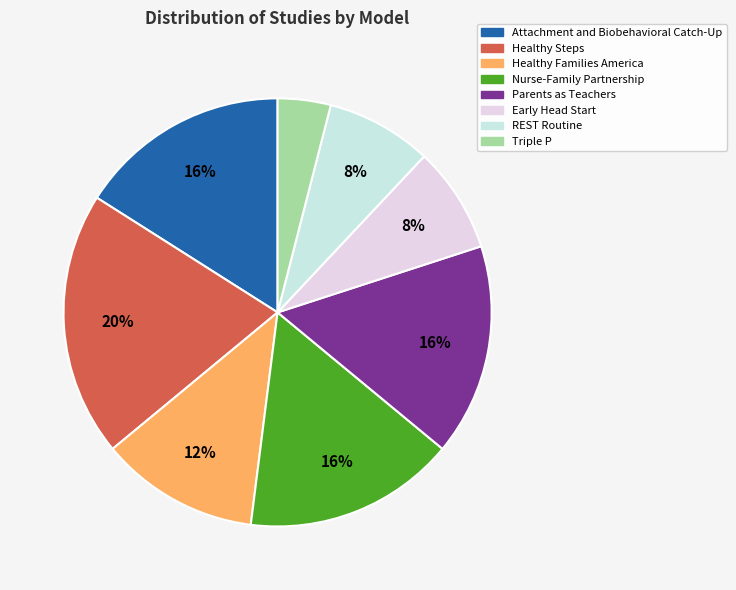

What percentage is NOT represented by Nurse-Family Partnership?

84.0%